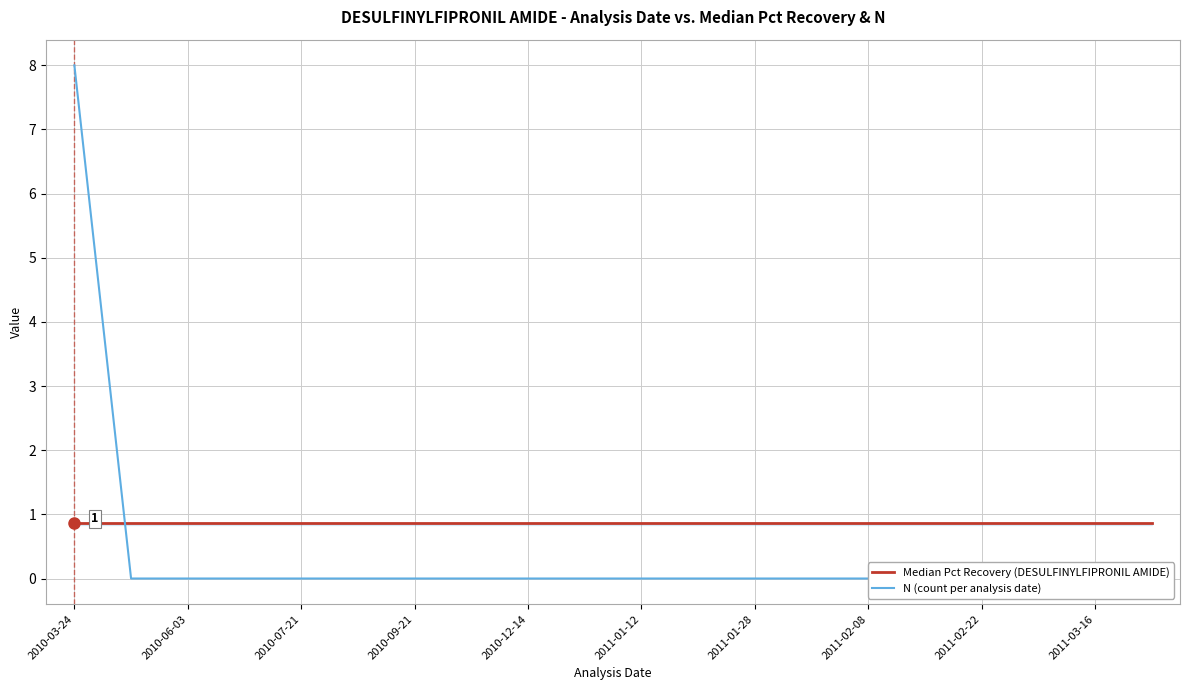

Is it true that N equals -5.1 at 13?

False